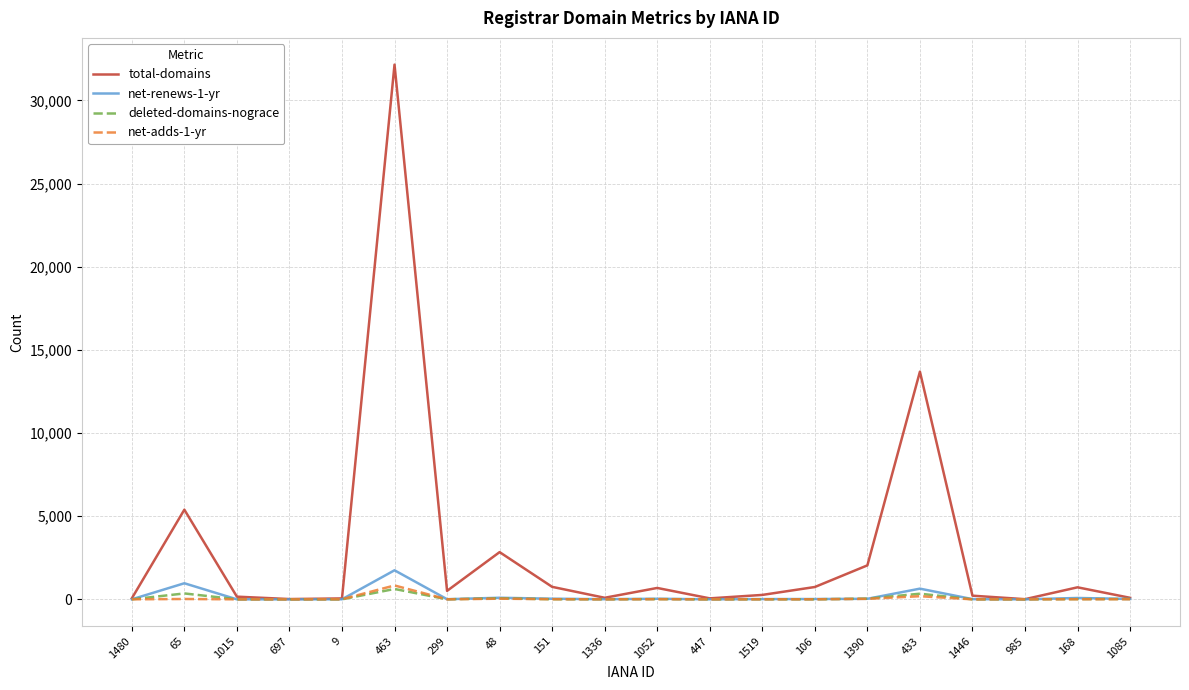

Where does the net-renews-1-yr series first go above 18?

65